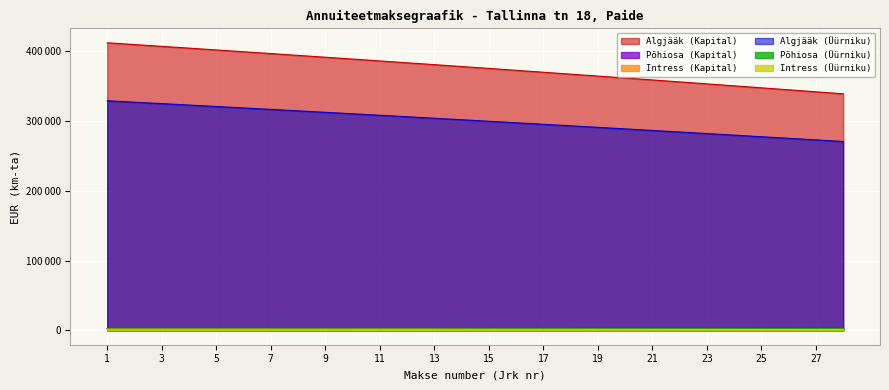

What is the difference between the maximum and minimum values in the Põhiosa (Üürniku) series?

282.2